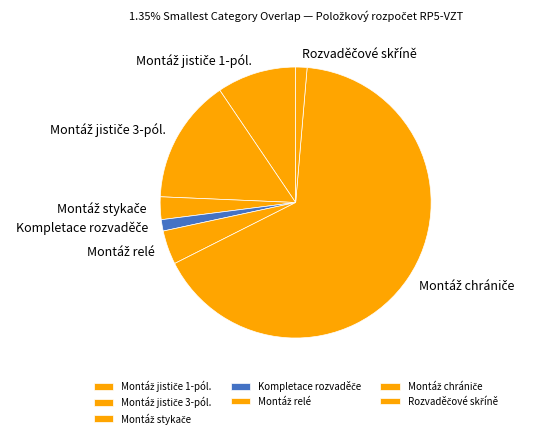

How many segments does this pie chart have?

7